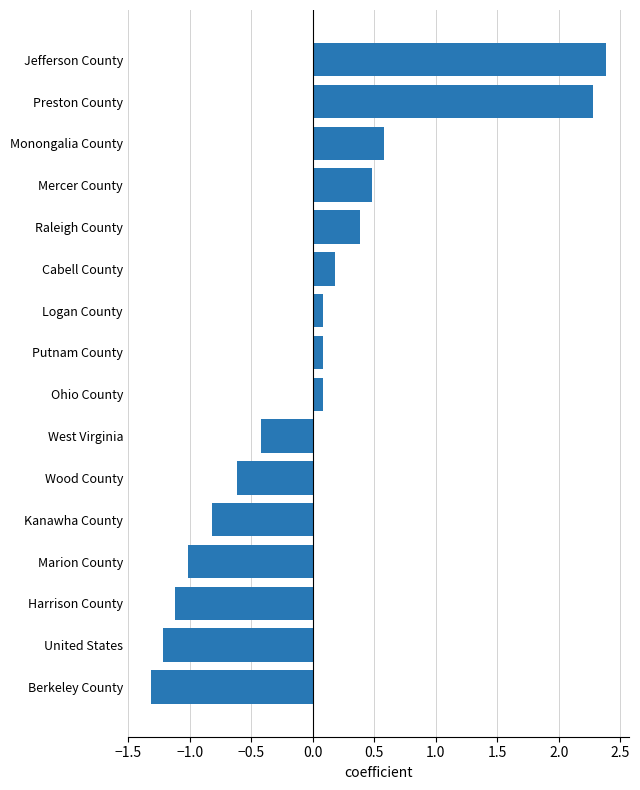

What value does the data have at Jefferson County?

2.4